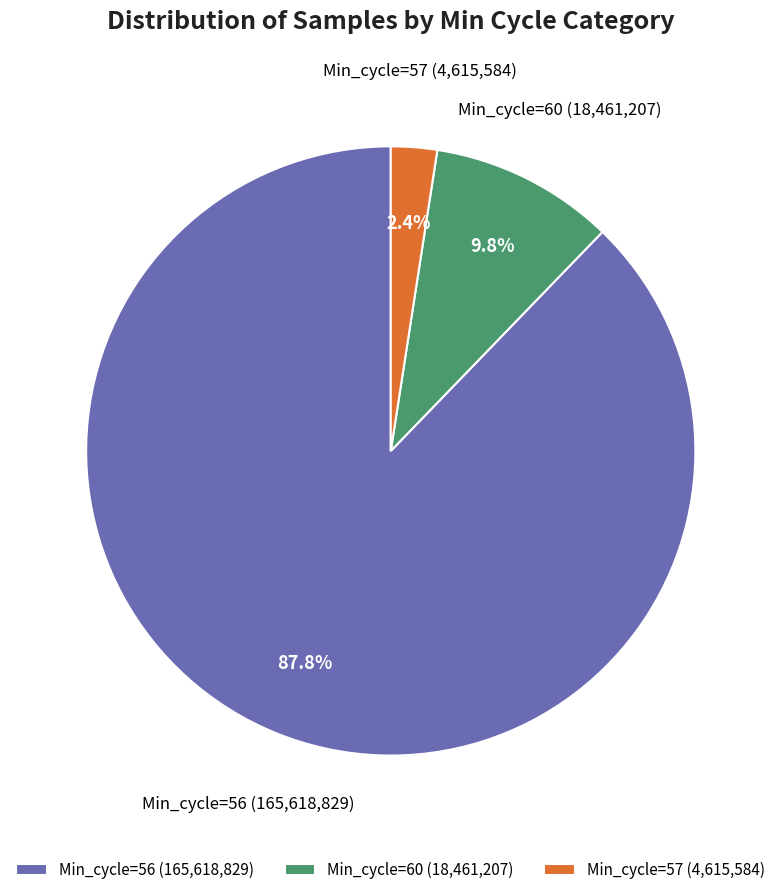

How many segments does this pie chart have?

3